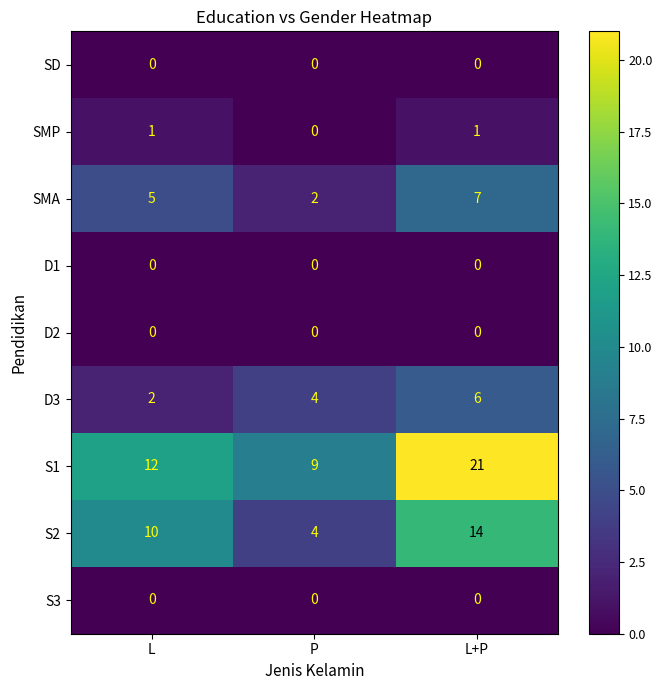

True or false: SD has a value of 0 at L.

True